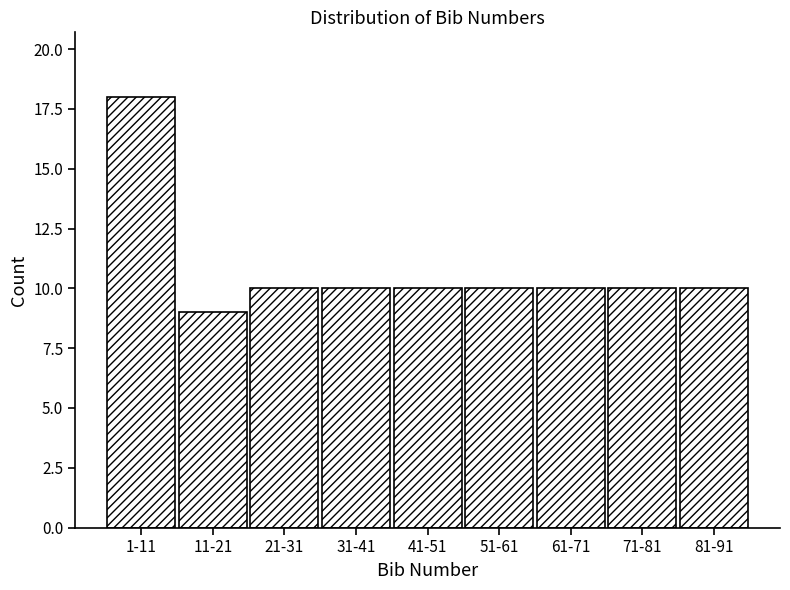

Reading left to right, extract all data points from this chart.

1-11=18	11-21=9	21-31=10	31-41=10	41-51=10	51-61=10	61-71=10	71-81=10	81-91=10